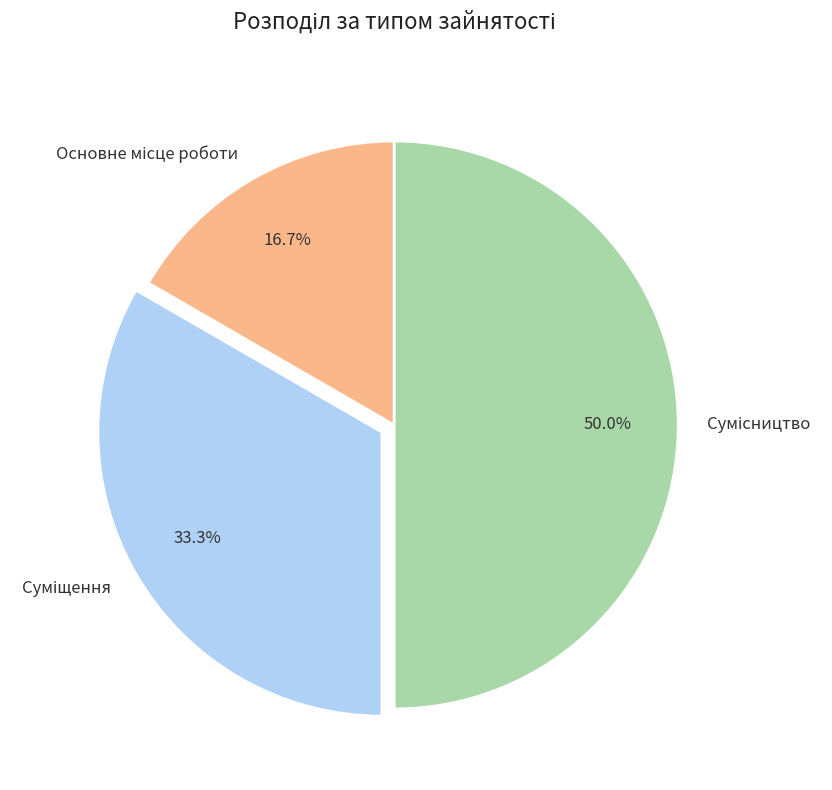

Between Основне місце роботи and Суміщення, which is larger?

Суміщення